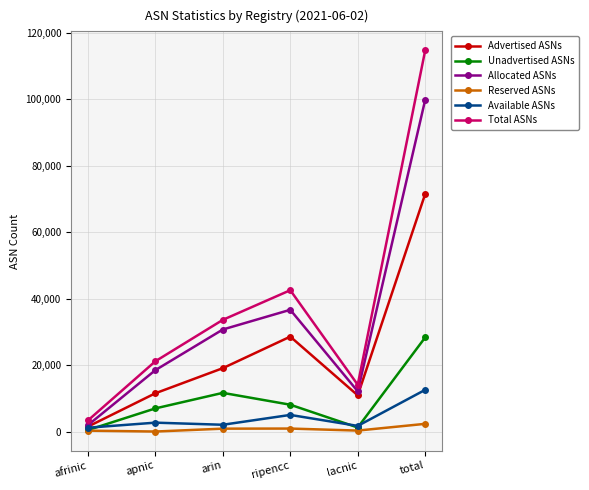

Between which two adjacent categories do Available ASNs and Unadvertised ASNs first intersect?

afrinic and apnic